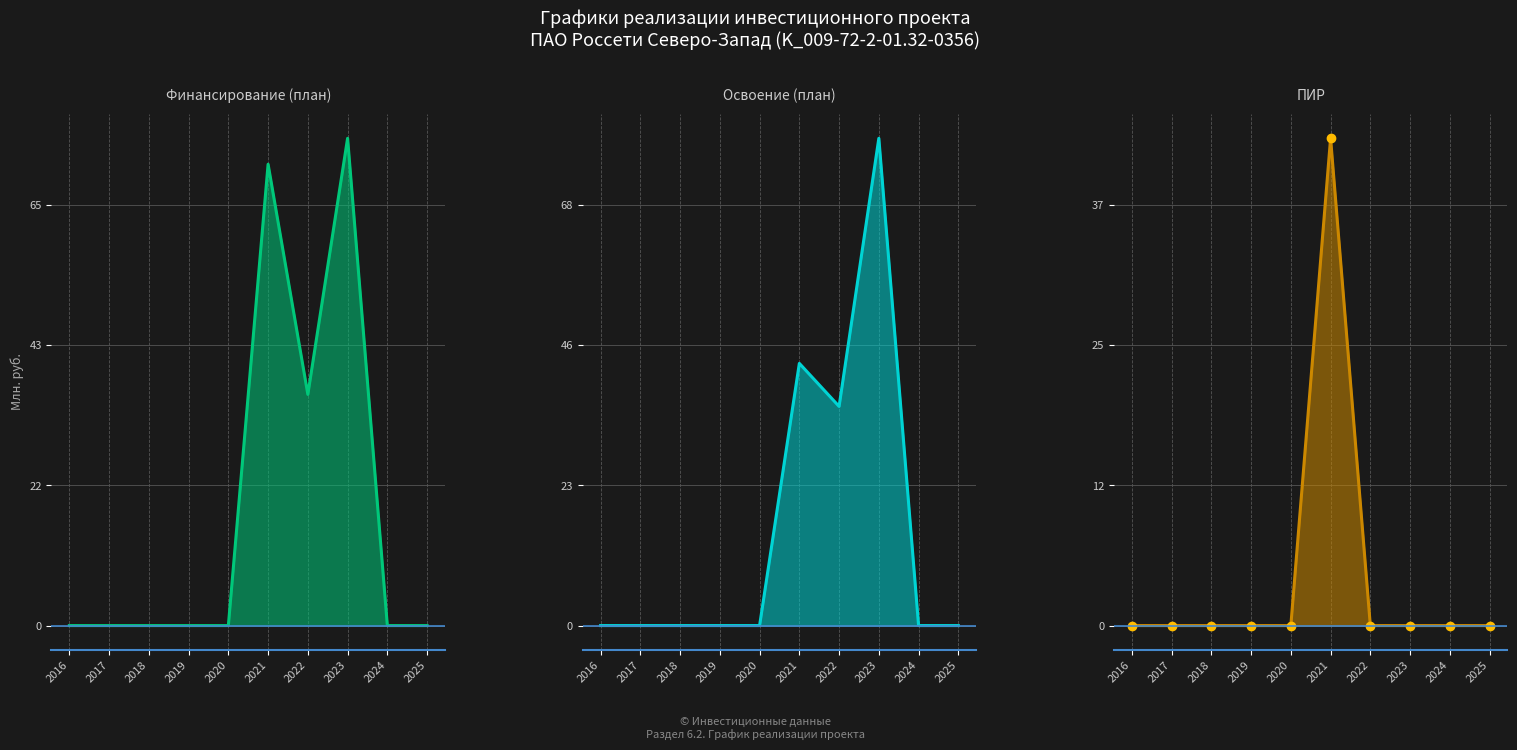

Reading left to right, extract all data points from this chart.

Финансирование (план)_line: 0.0	0.0	0.0	0.0	0.0	71.3	35.7	75.3	0.0	0.0
Освоение (план)_line: 0.0	0.0	0.0	0.0	0.0	42.7	35.7	79.4	0.0	0.0
ПИР_line: 0.0	0.0	0.0	0.0	0.0	42.7	0.0	0.0	0.0	0.0
ПИР_markers: 0.0	0.0	0.0	0.0	0.0	42.7	0.0	0.0	0.0	0.0